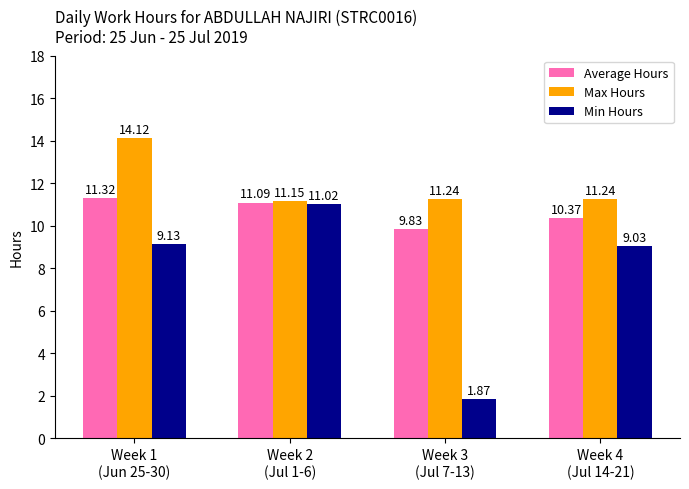

Is the value of Average Hours at Week 2
(Jul 1-6) greater than the value of Min Hours at Week 1
(Jun 25-30)?

Yes